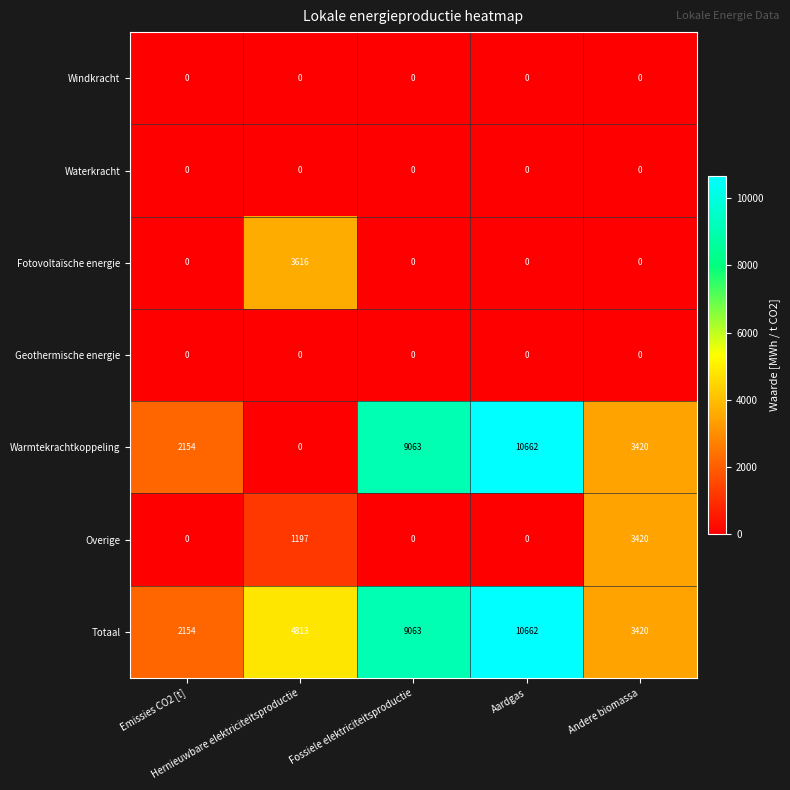

What is the total value across all series at Fossiele elektriciteitsproductie?

18126